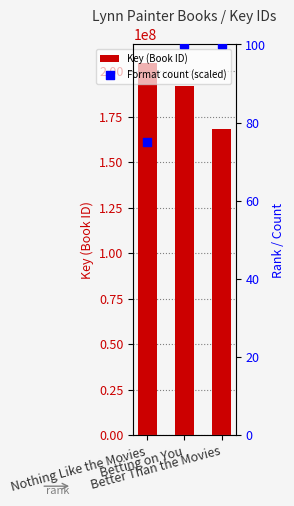

What are all the series names shown in the legend?

Key (Book ID), Format count (scaled)